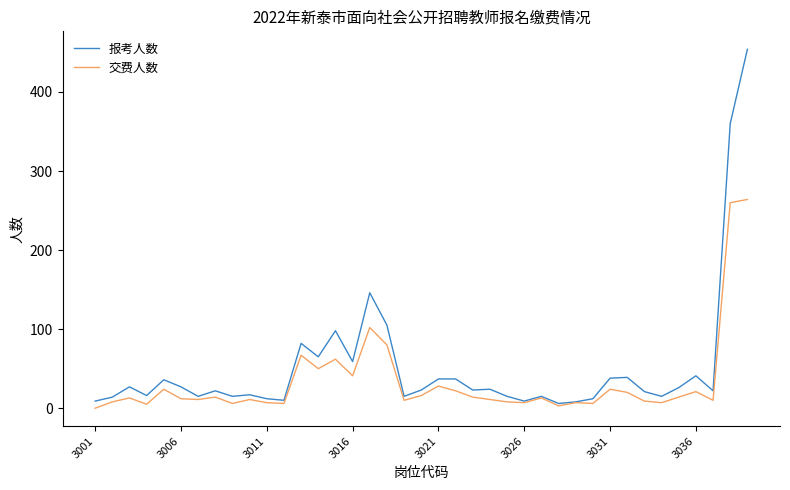

What is the maximum value for 报考人数?

454